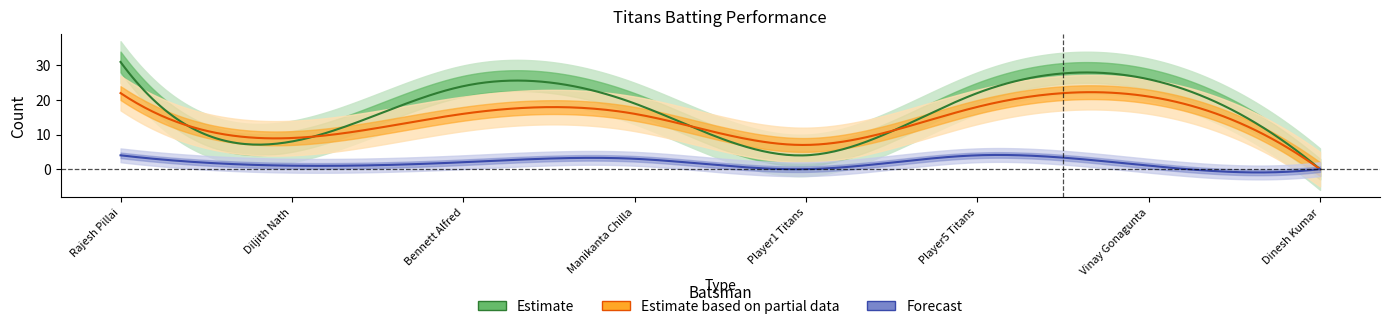

What is the difference between the maximum and minimum values in the Titans_Runs series?

31